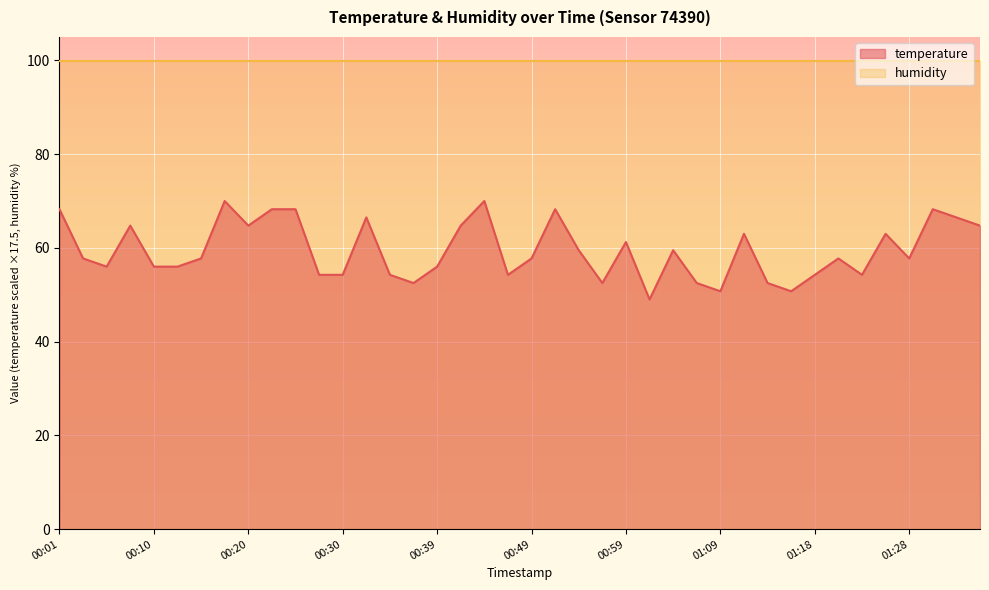

Reading left to right, list all the values displayed in this chart.

68.2	57.8	56.0	64.8	56.0	56.0	57.8	70.0	64.8	68.2	68.2	54.2	54.2	66.5	54.2	52.5	56.0	64.8	70.0	54.2	57.8	68.2	59.5	52.5	61.2	49.0	59.5	52.5	50.8	63.0	52.5	50.8	54.2	57.8	54.2	63.0	57.8	68.2	66.5	64.8